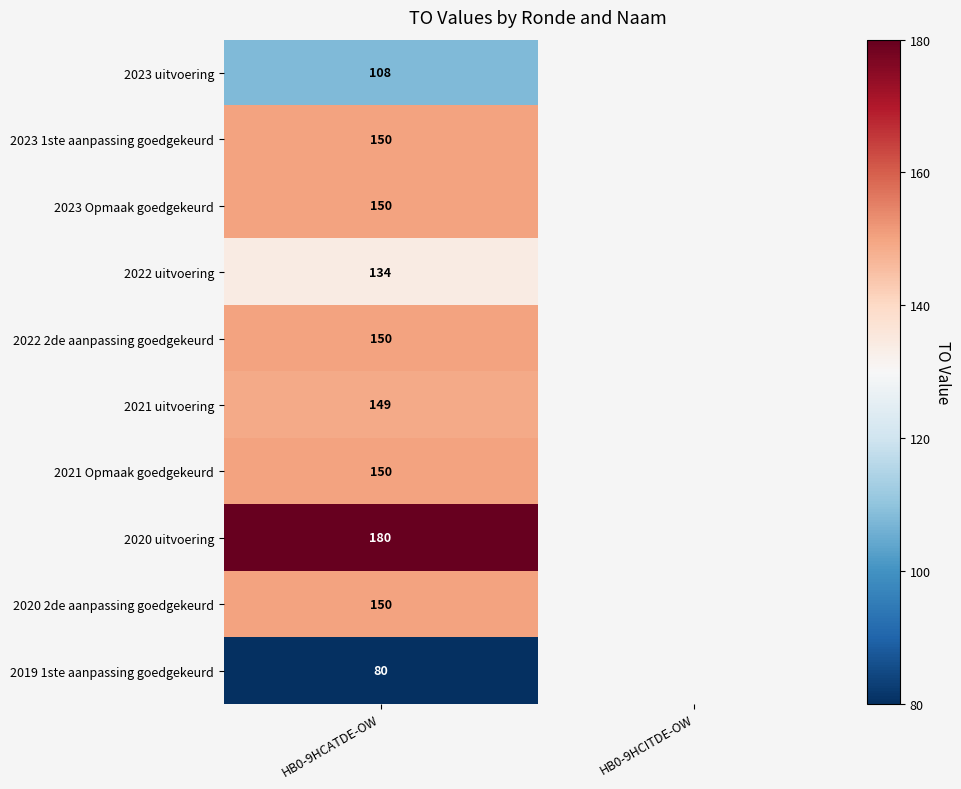

The value of 2021 Opmaak goedgekeurd at HB0-9HCATDE-OW is 81.7. True or false?

False